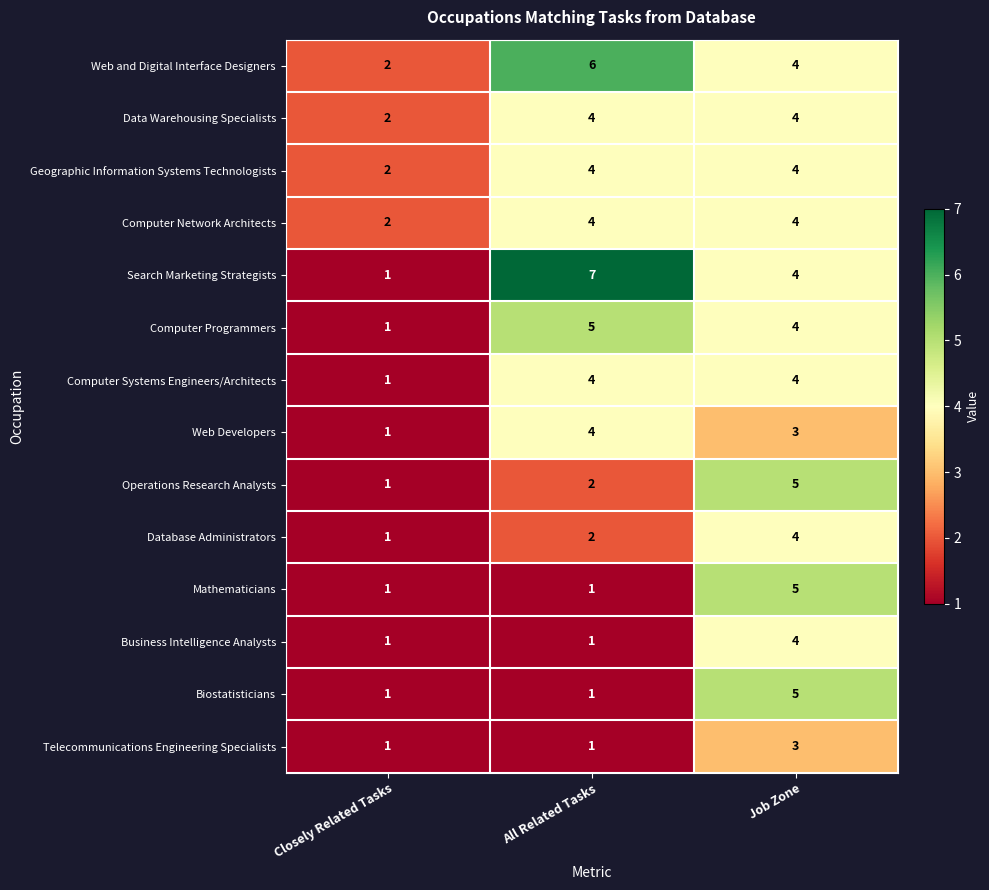

True or false: Computer Systems Engineers/Architects has a value of 0 at Closely Related Tasks.

False